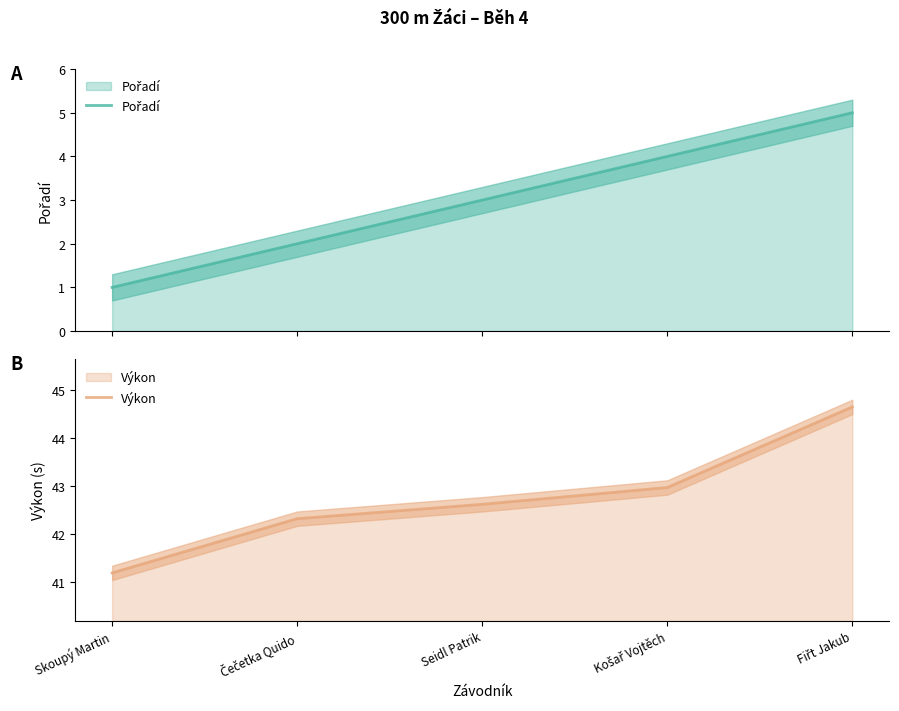

What is the sum of all Výkon values?

213.8